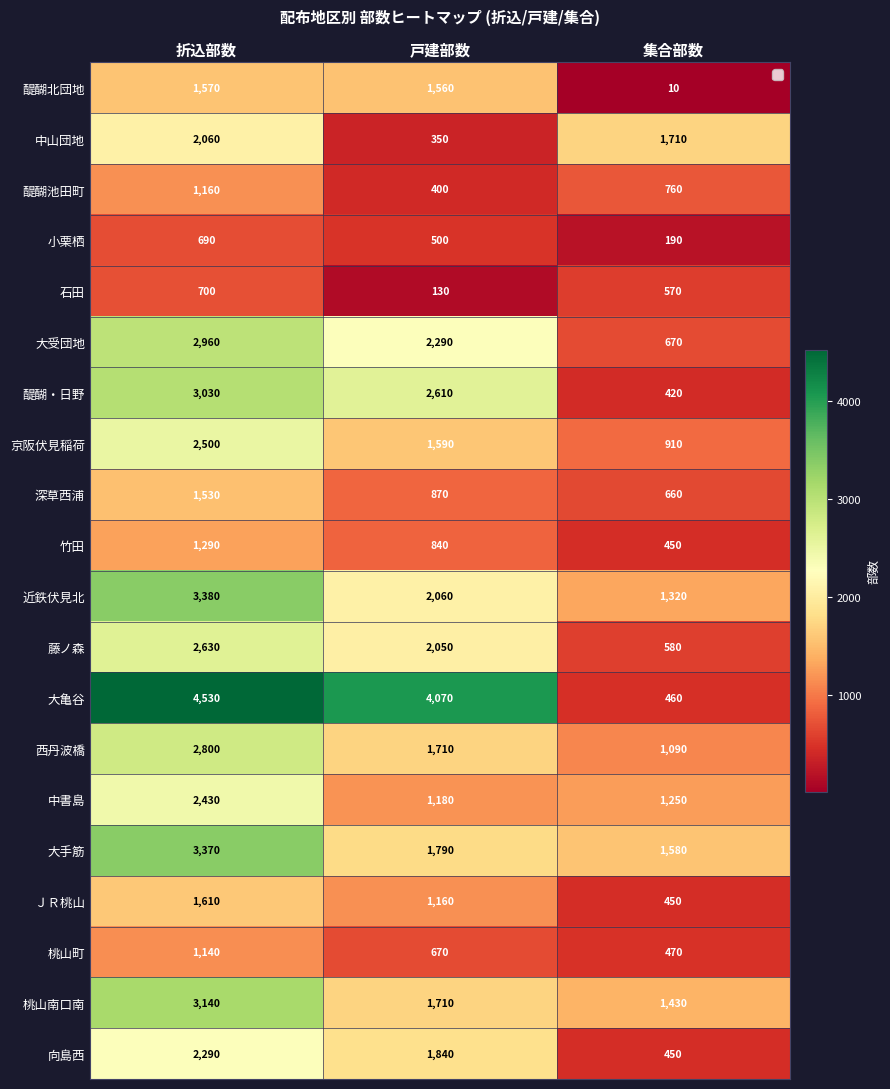

Is it true that 近鉄伏見北 equals 359 at 集合部数?

False